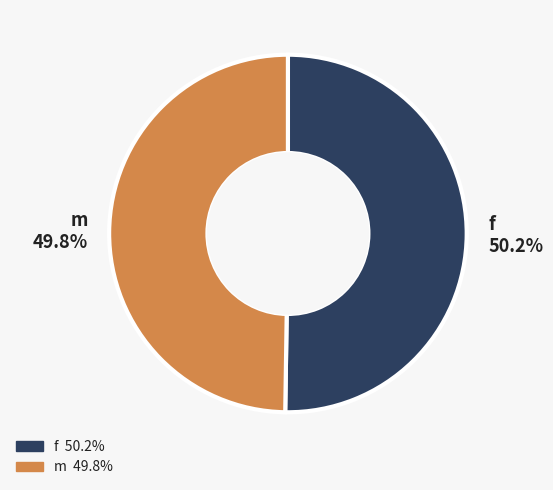

How many slices are in this pie chart?

2